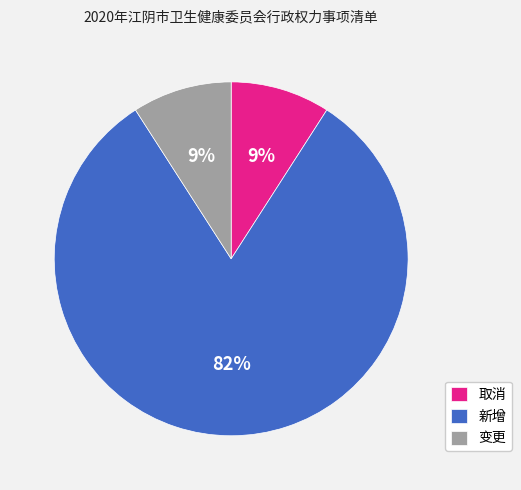

How many slices are in this pie chart?

3